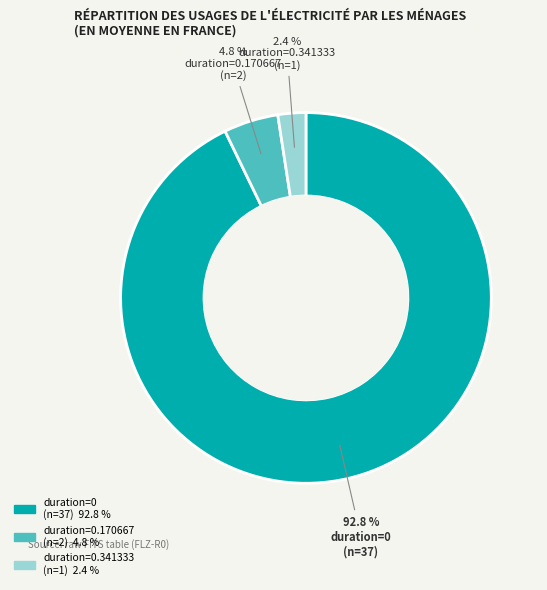

To the nearest percent, what is the average slice percentage?

33%